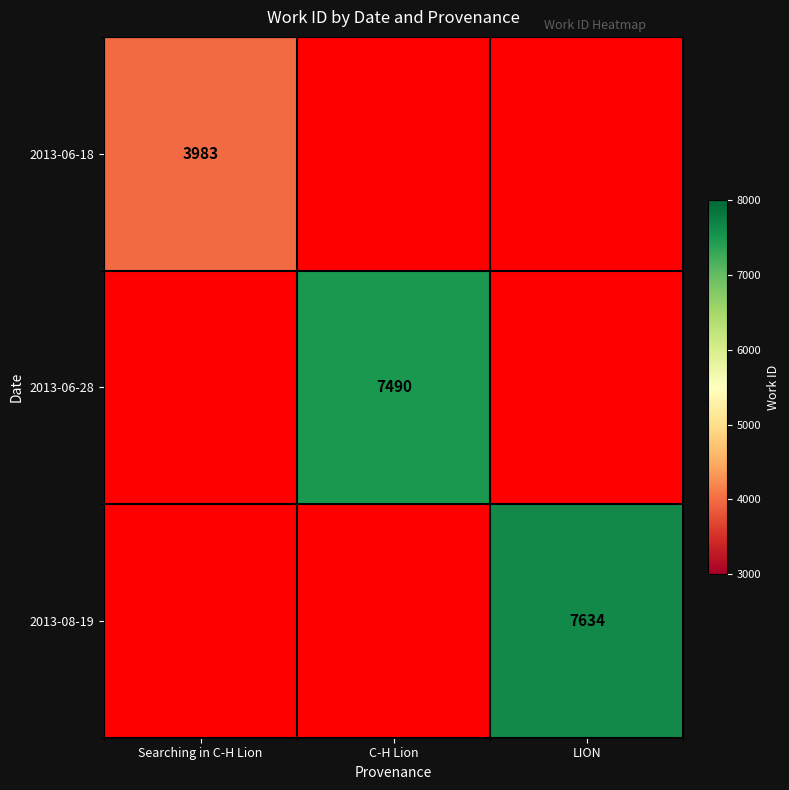

The value of 2013-08-19 at LION is 3907. True or false?

False